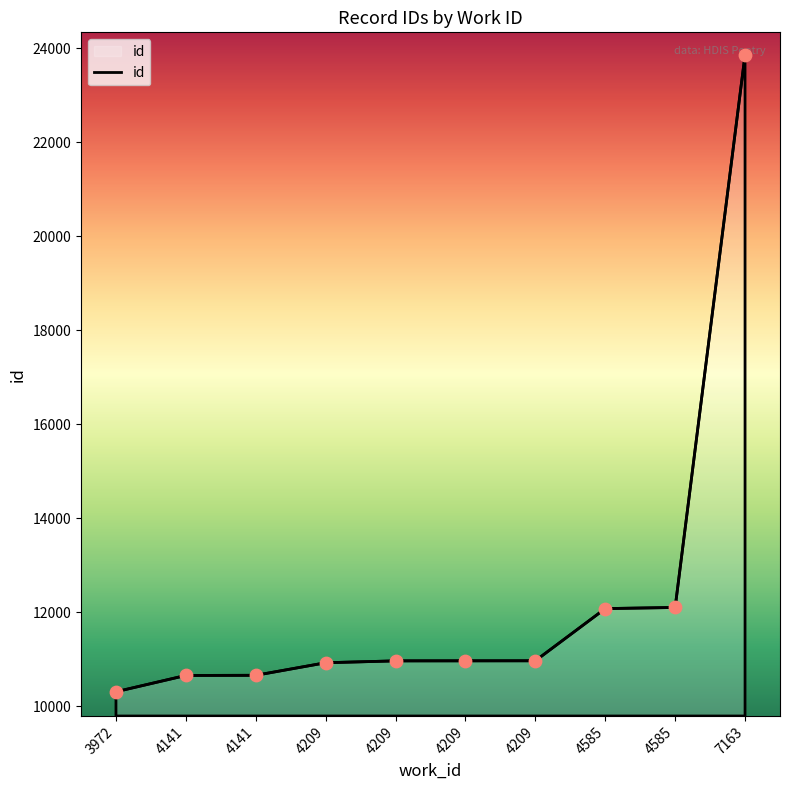

What is the ratio of the value at 3972 to the value at 4209?

0.9